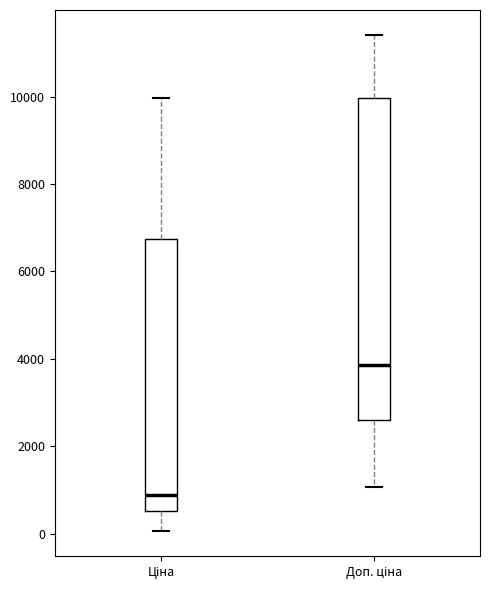

Which box has the lowest median line?

Ціна